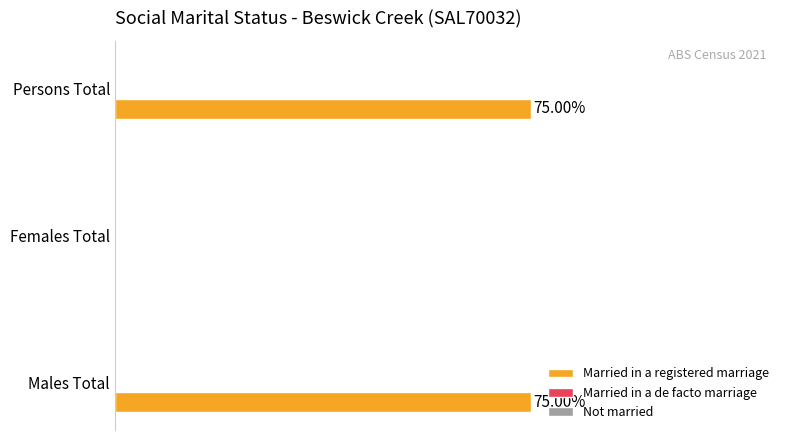

Between Males Total and Females Total, which is larger?

Males Total